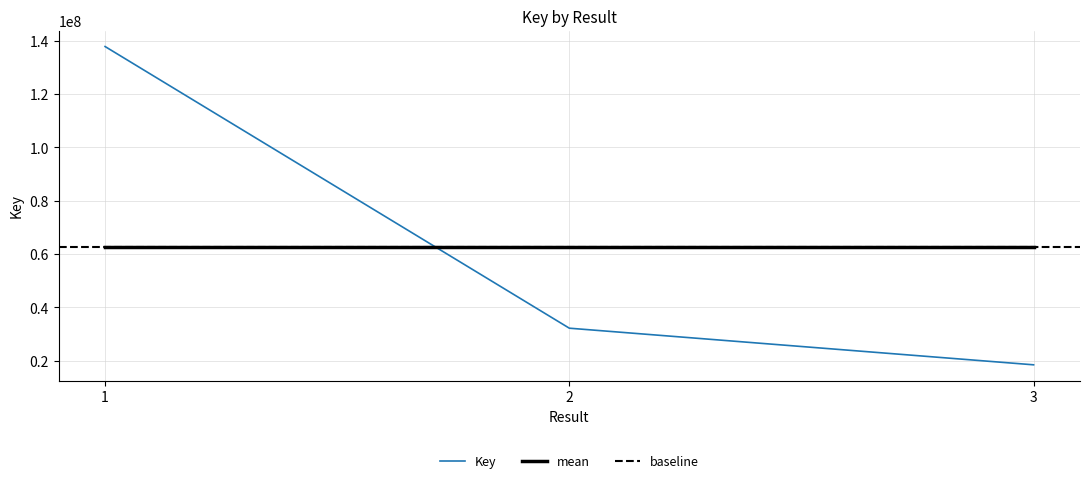

What is the ratio of the value at 2 to the value at 3?

1.7